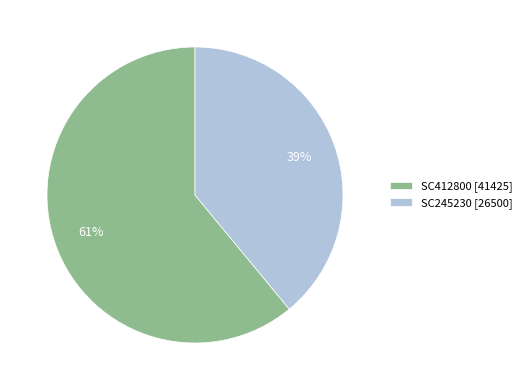

To the nearest percent, what is the average slice percentage?

50%